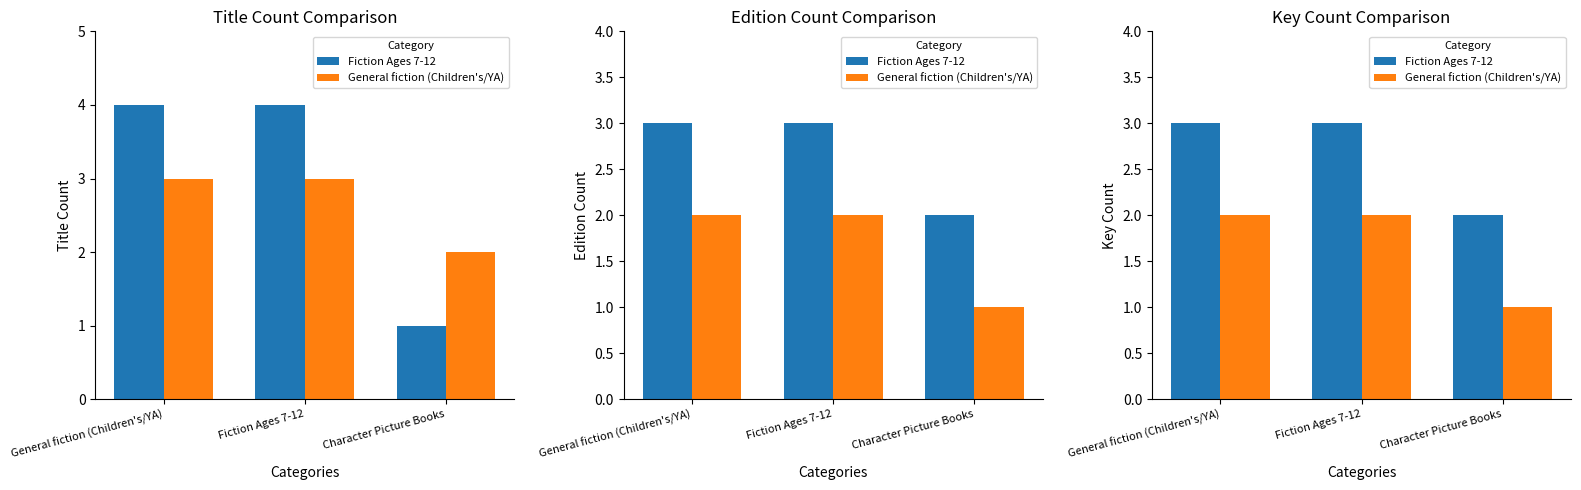

What is the value of the General fiction (Children's/YA) bar at the 1st from the left?

2